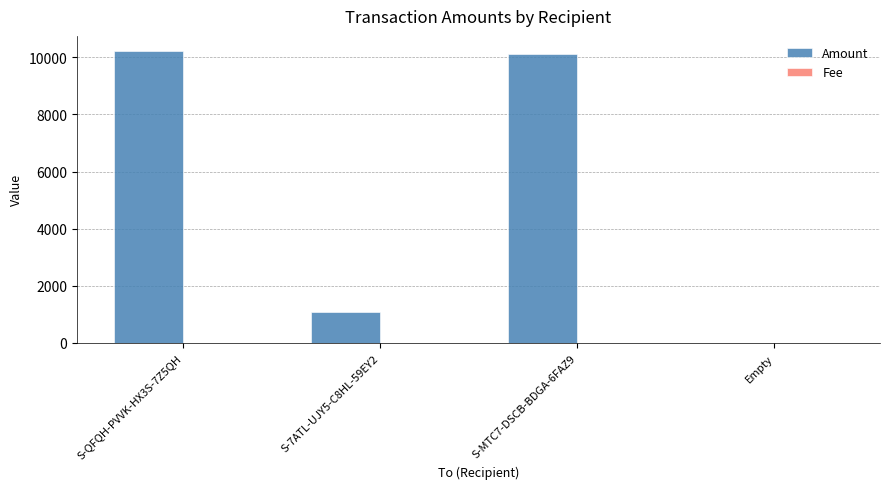

What is the sum of all Amount values?

21413.8